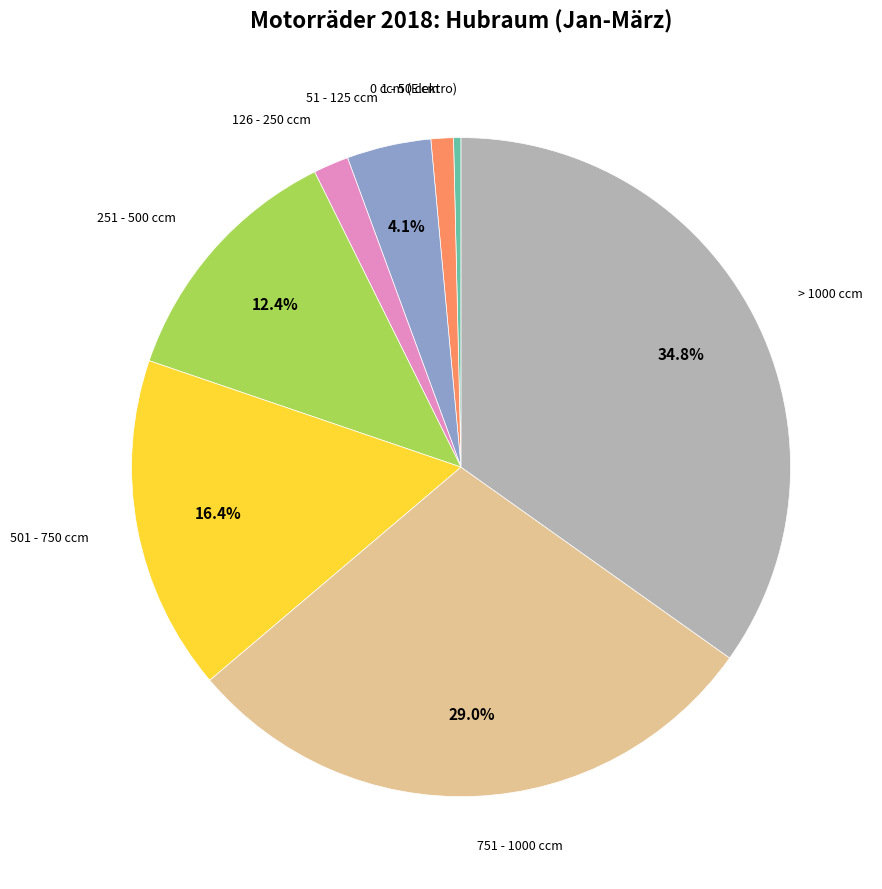

Does any single category account for the majority?

No